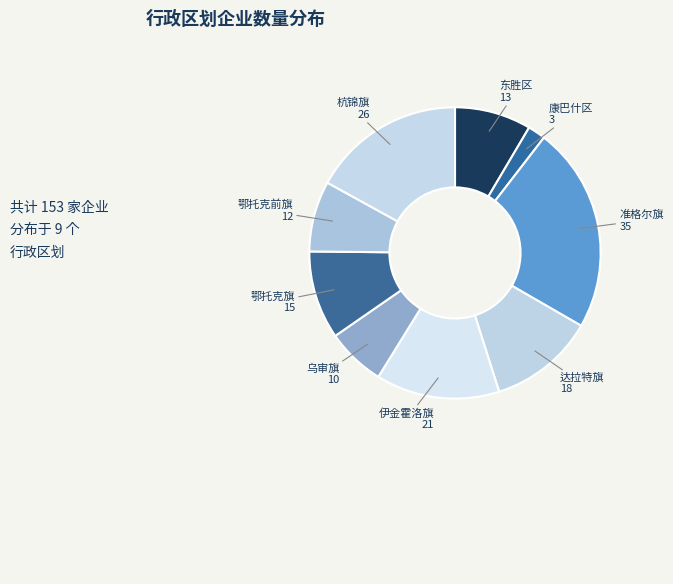

Which category has the smallest portion of the pie?

康巴什区